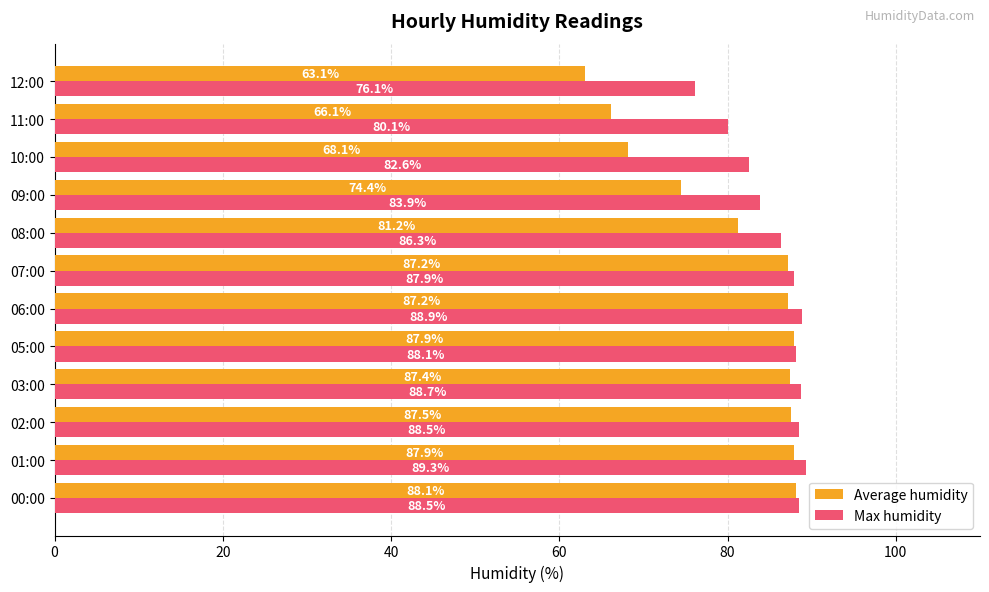

Is it true that Average humidity equals 29.8 at 09:00?

False